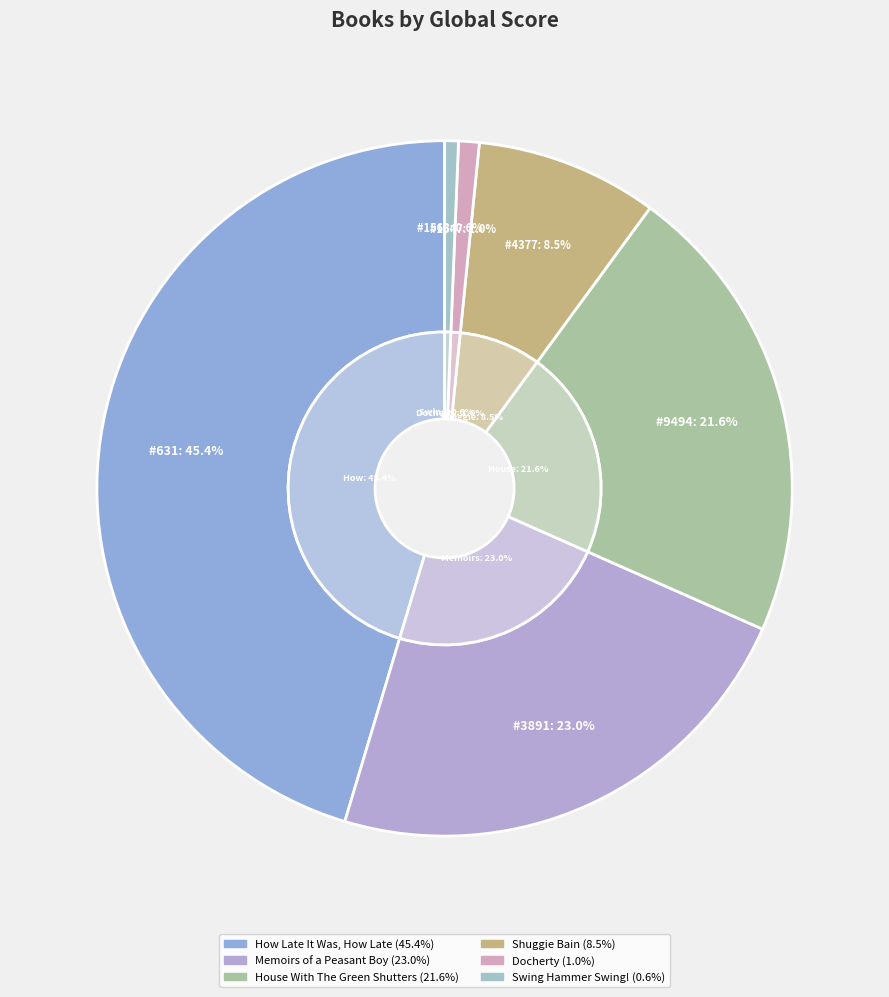

To the nearest percent, what is the combined percentage of Memoirs of a Peasant Boy and How Late It Was, How Late?

68%